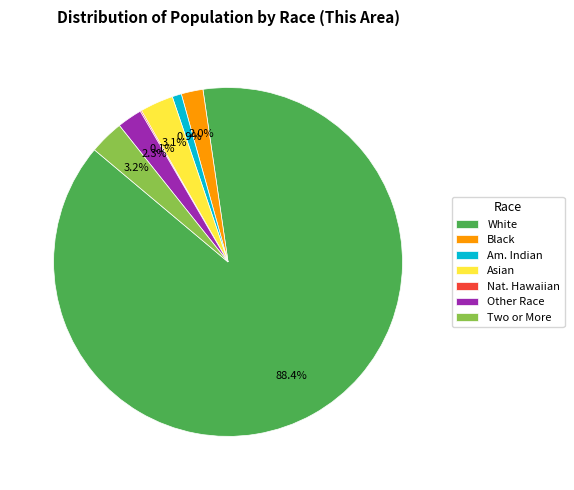

Do Two or More and Am. Indian together represent more than half of the pie?

No